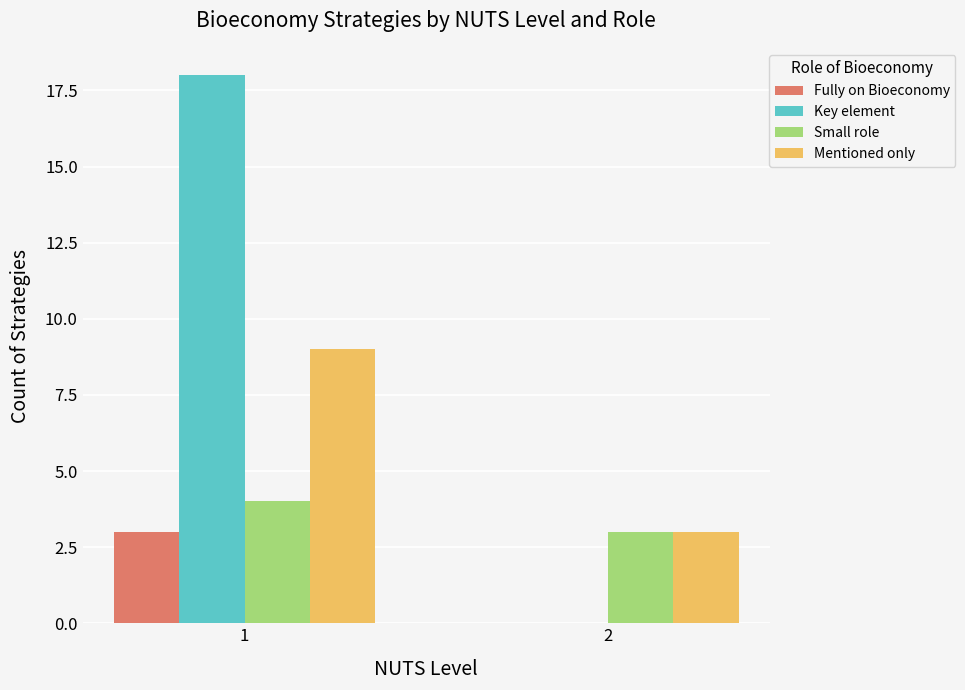

Which category has the highest value in the Mentioned only series?

1